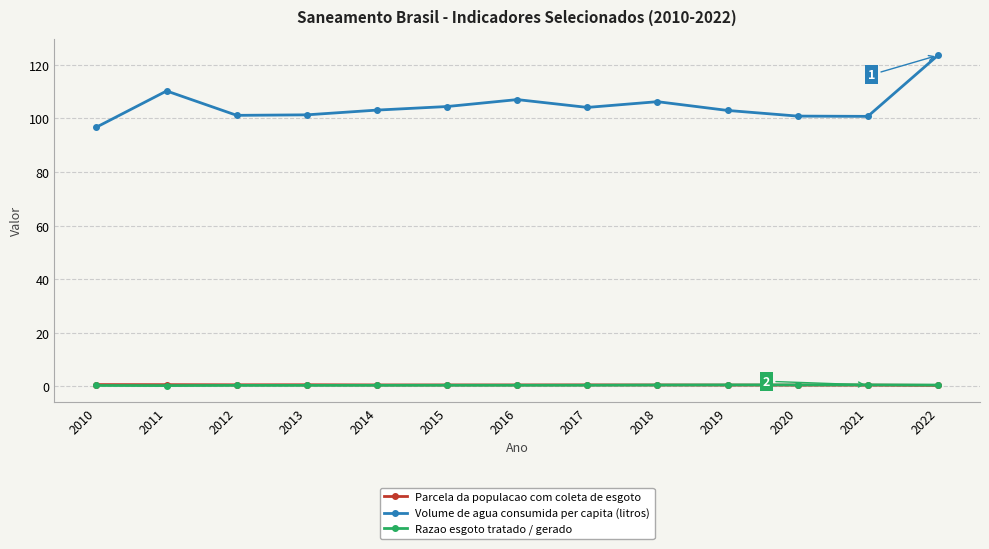

What is the difference between the highest and lowest values at 2014?

102.7